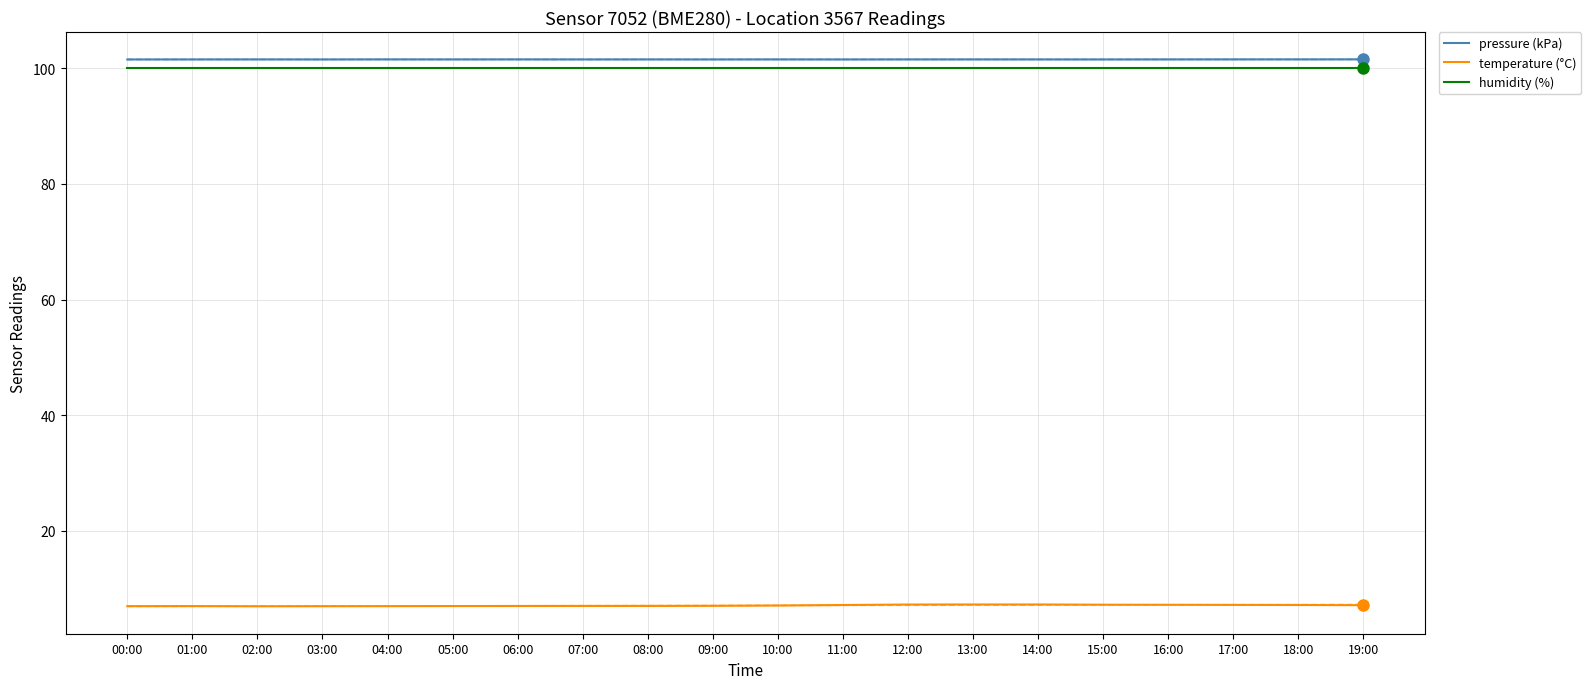

At which label does humidity (%) reach its minimum?

00:00